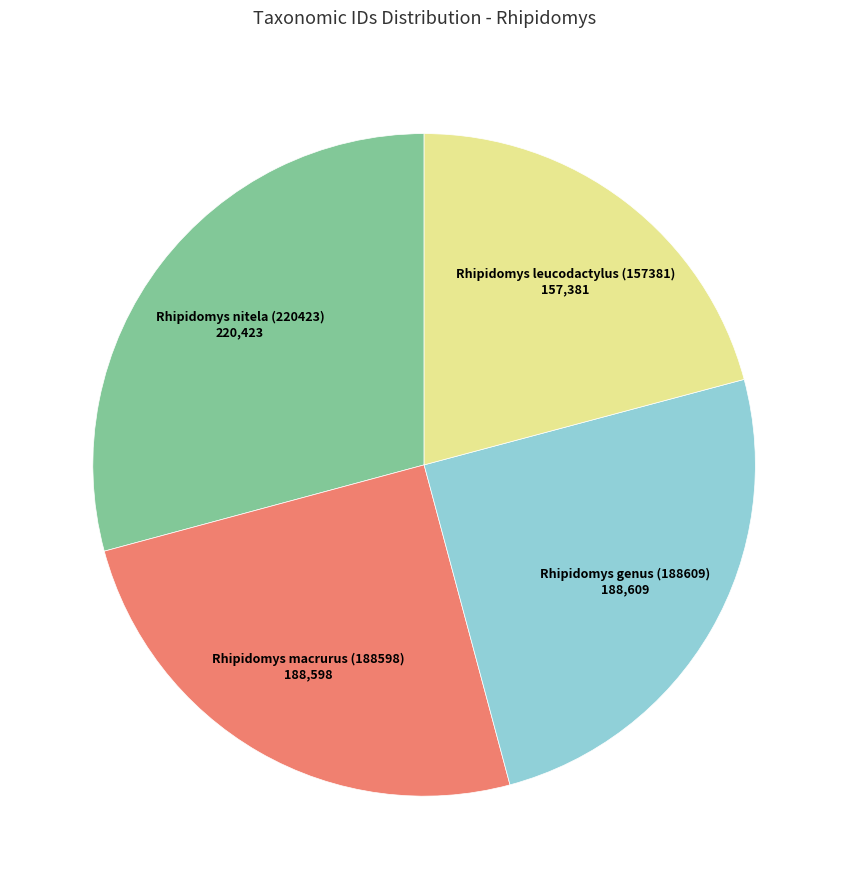

Is there a majority slice in this chart?

No